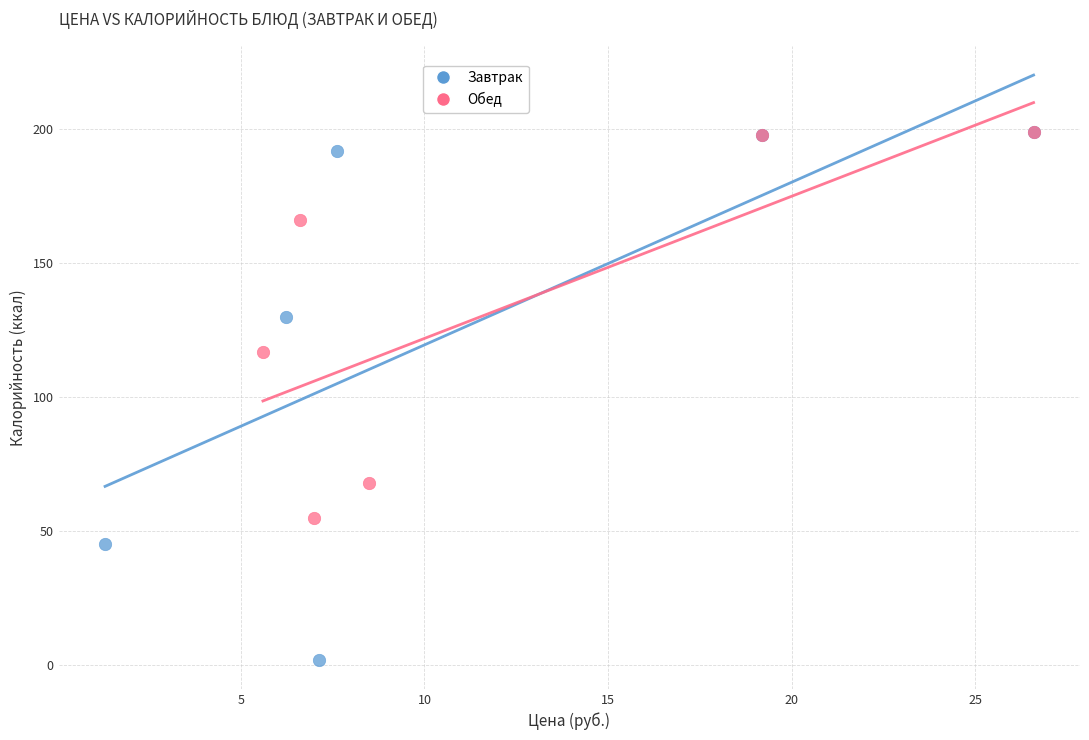

Which series contains the lowest Y value?

Завтрак